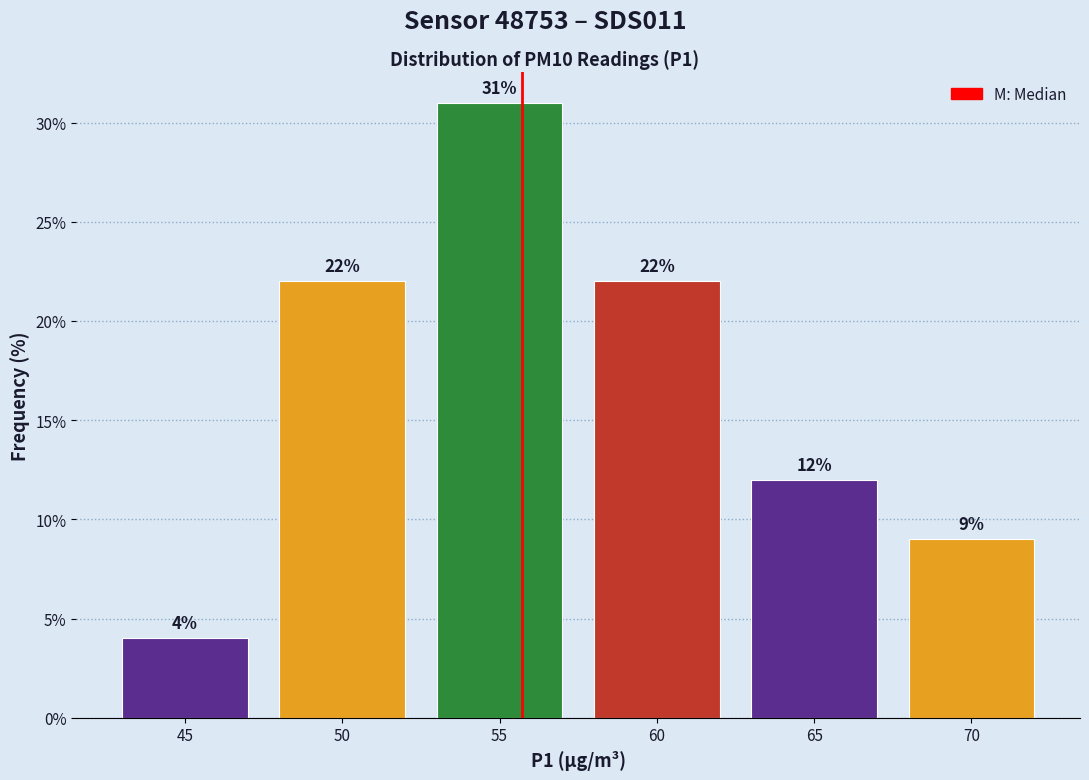

Reading left to right, list all the values displayed in this chart.

4	22	31	22	12	9